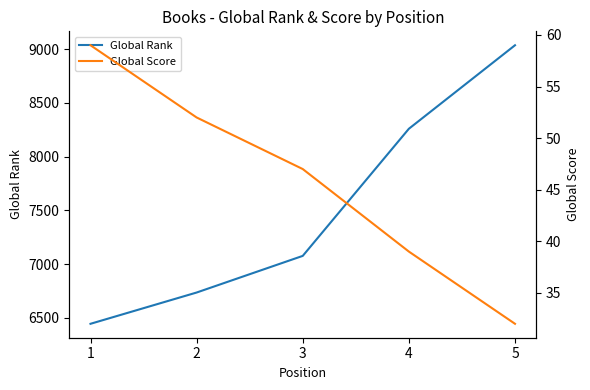

True or false: Global Rank and Global Score intersect in this chart.

False